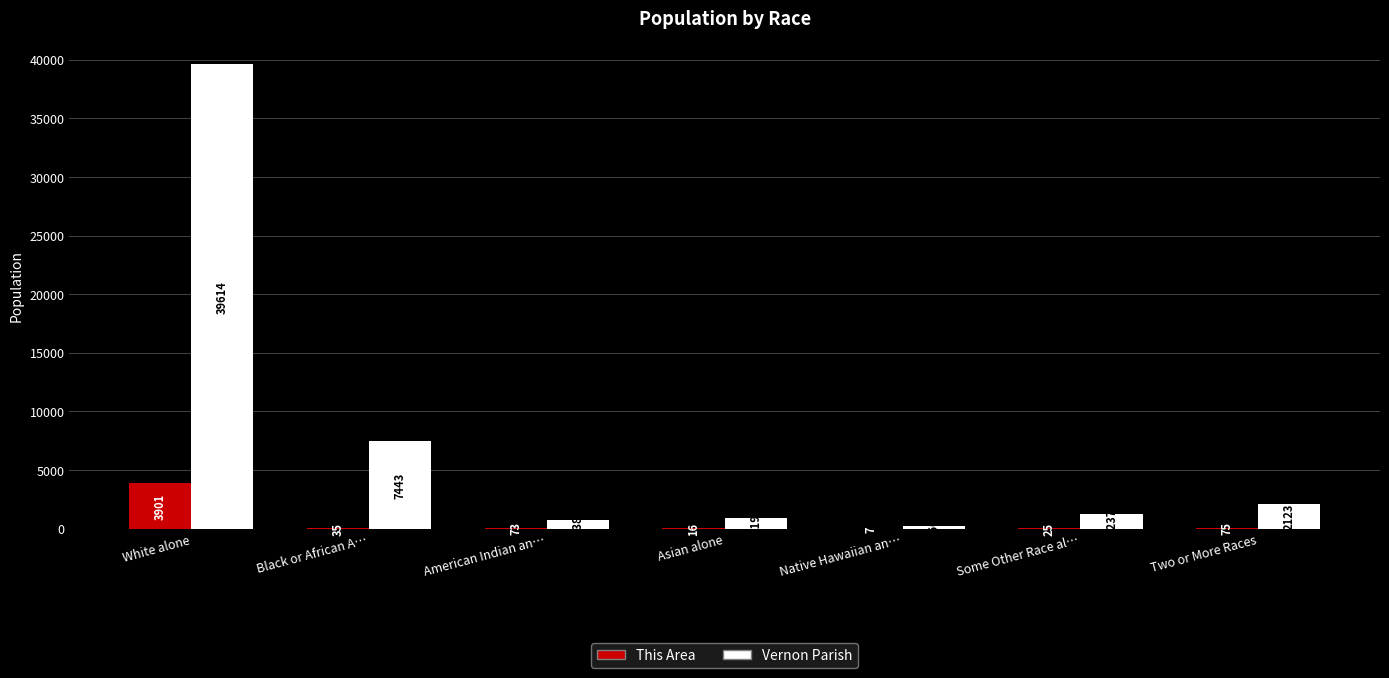

The Vernon Parish series shows 55850 at White alone. True or false?

False